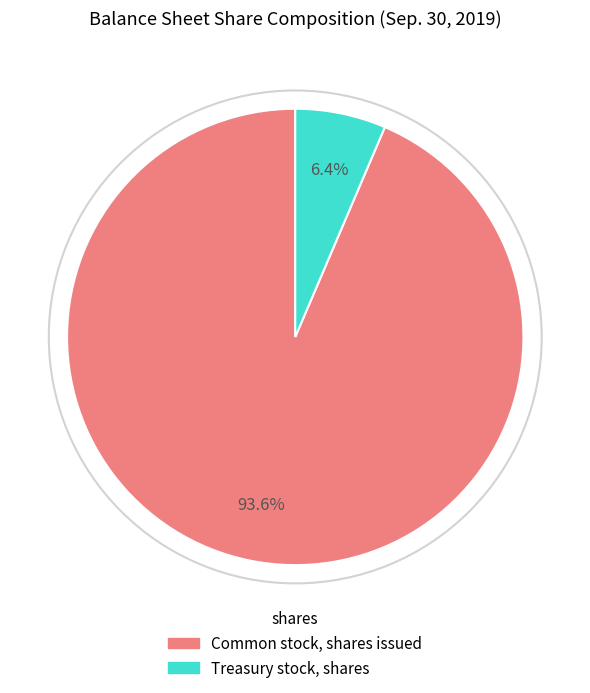

Rank the categories by value from lowest to highest.

Treasury stock, shares, Common stock, shares issued